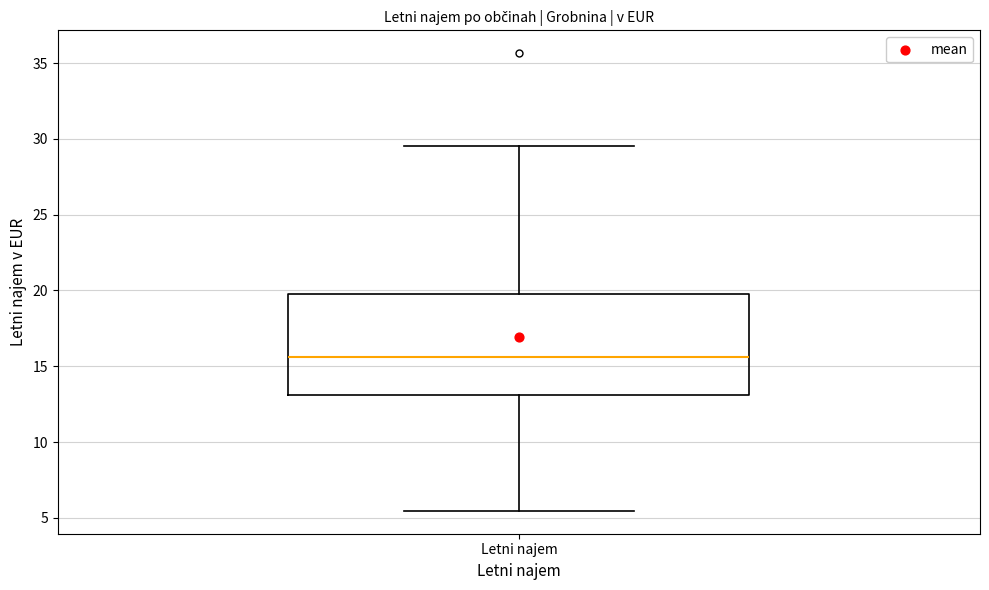

Read this box plot against the y-axis: the position of the median line, the range covered by the box, and the ends of both whiskers. The values are not printed on the chart, so give them approximately, as read against the axis.

median 15.5, box 13.0 to 20.0, whiskers 5.5 to 29.5